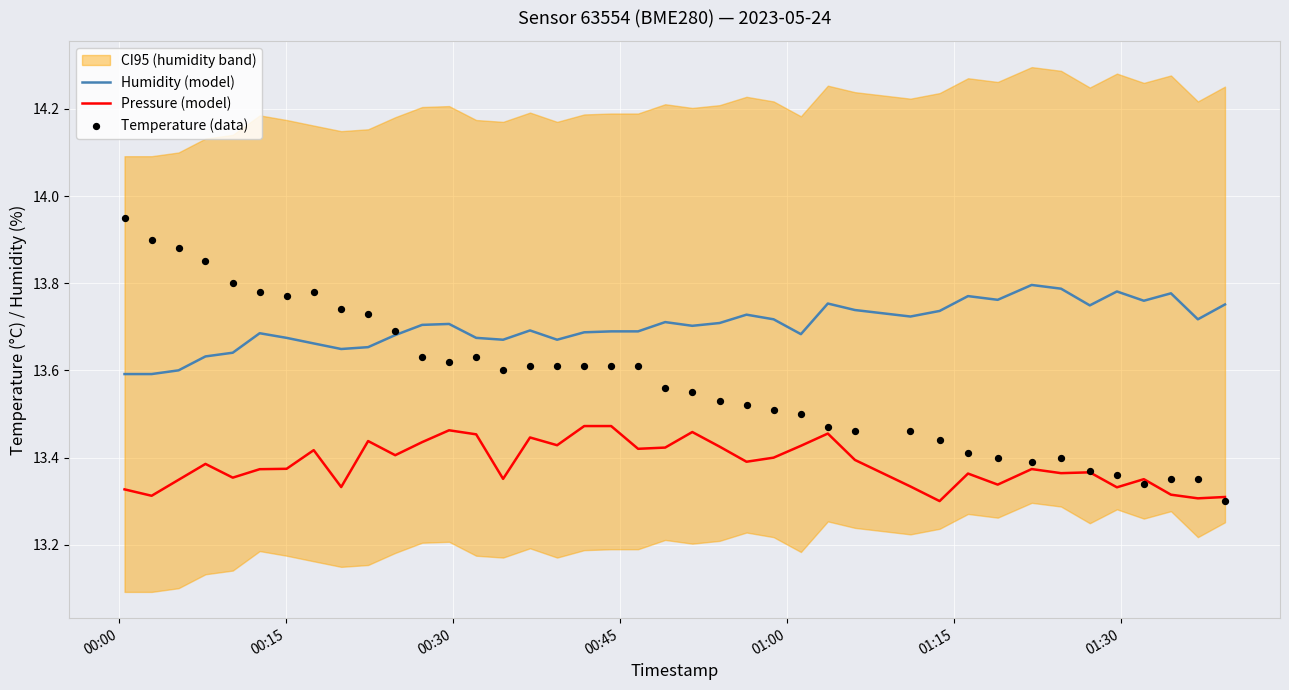

True or false: Pressure (model) and Humidity (model) cross at least once.

False